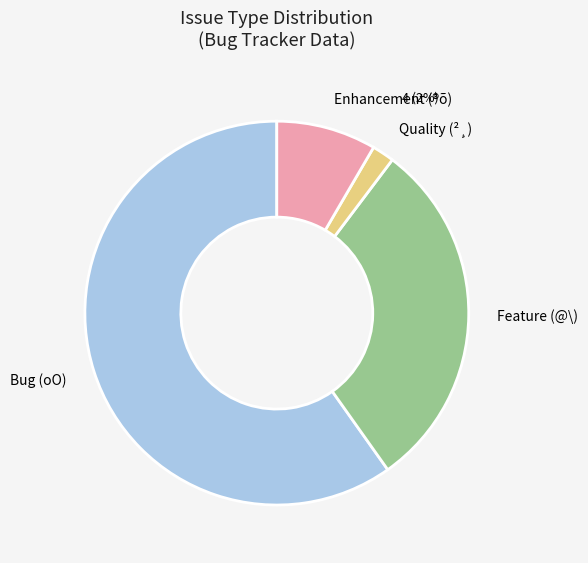

How many segments does this pie chart have?

4